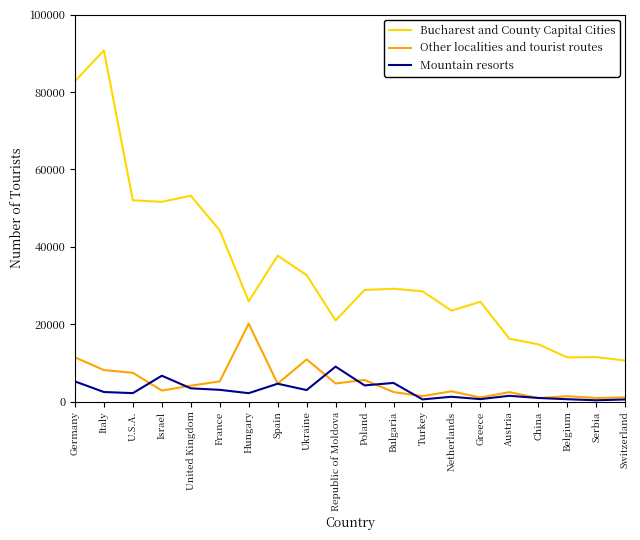

What is the sum of the Other localities and tourist routes values at Israel and Serbia?

3767